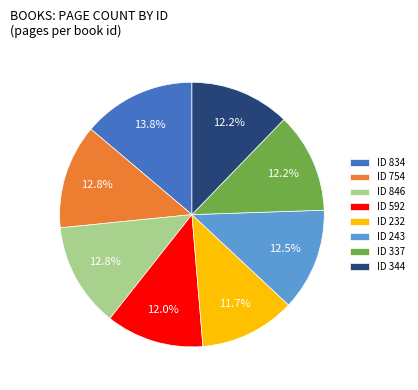

Combined, do ID 754 and ID 592 account for over 50%?

No